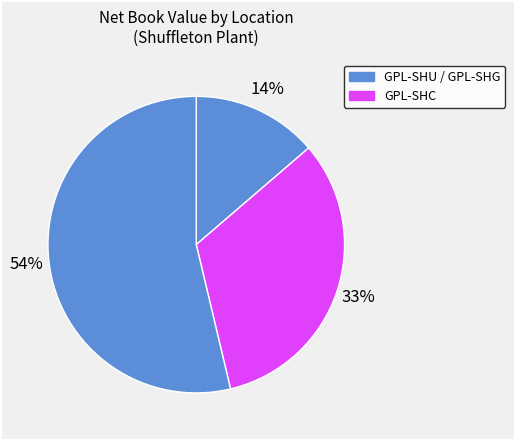

How many slices are in this pie chart?

3